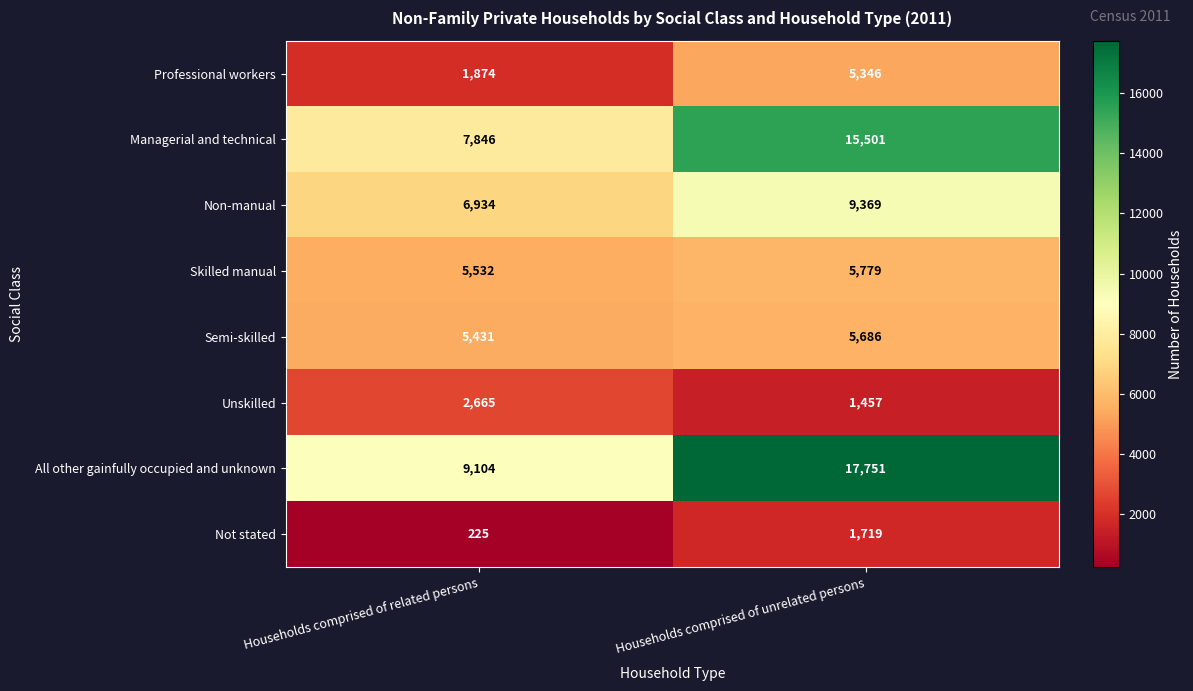

What is the difference between the Not stated values at Households comprised of unrelated persons and Households comprised of related persons?

1494